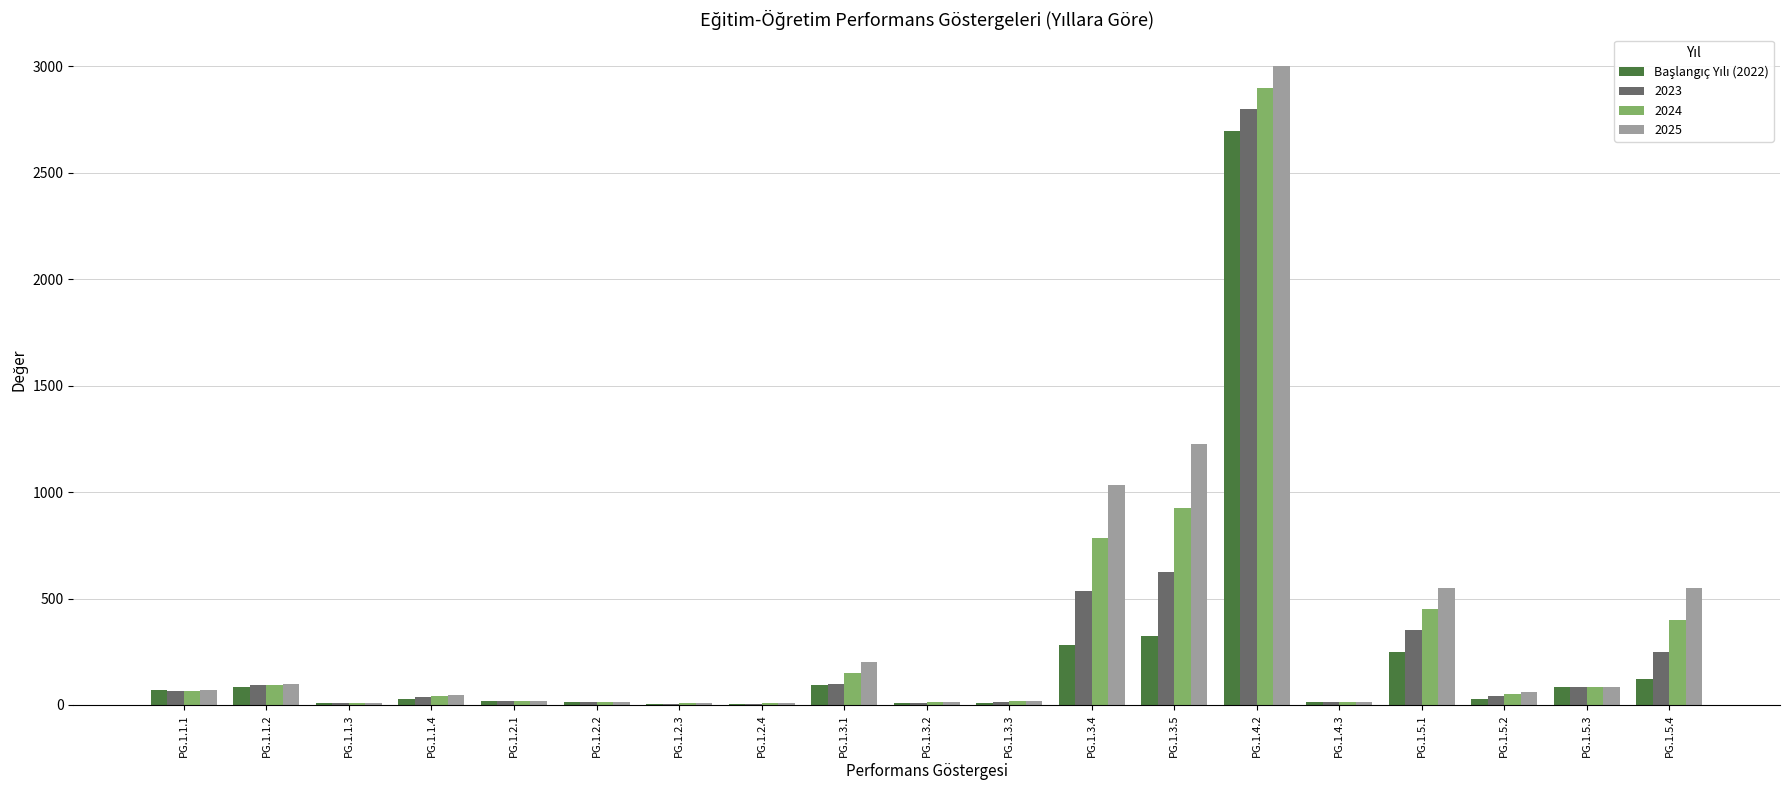

At which label does 2025 reach its peak?

PG.1.4.2